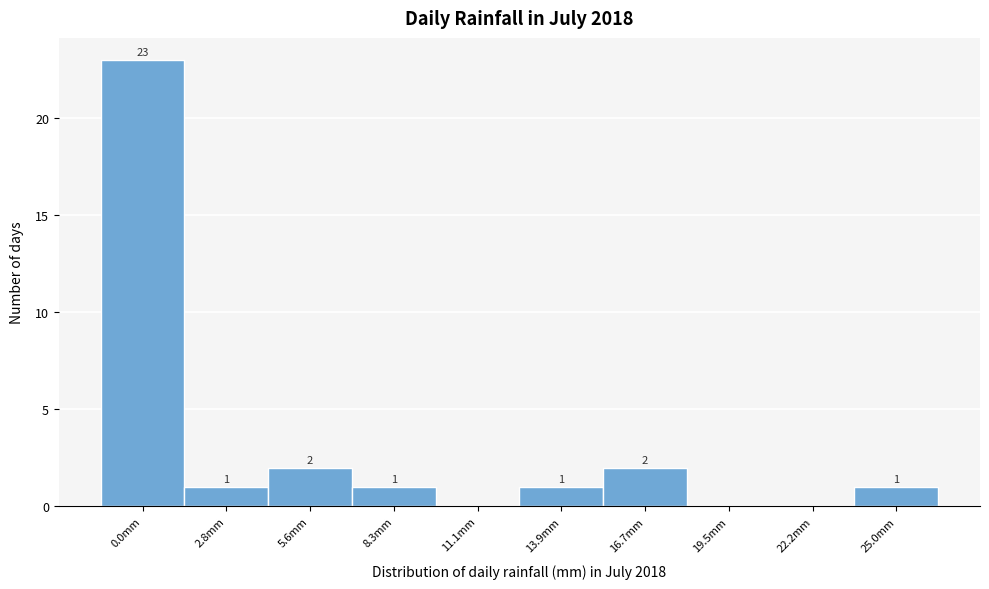

Reading left to right, extract all data points from this chart.

0.0mm=23	2.8mm=1	5.6mm=2	8.3mm=1	11.1mm=0	13.9mm=1	16.7mm=2	19.5mm=0	22.2mm=0	25.0mm=1